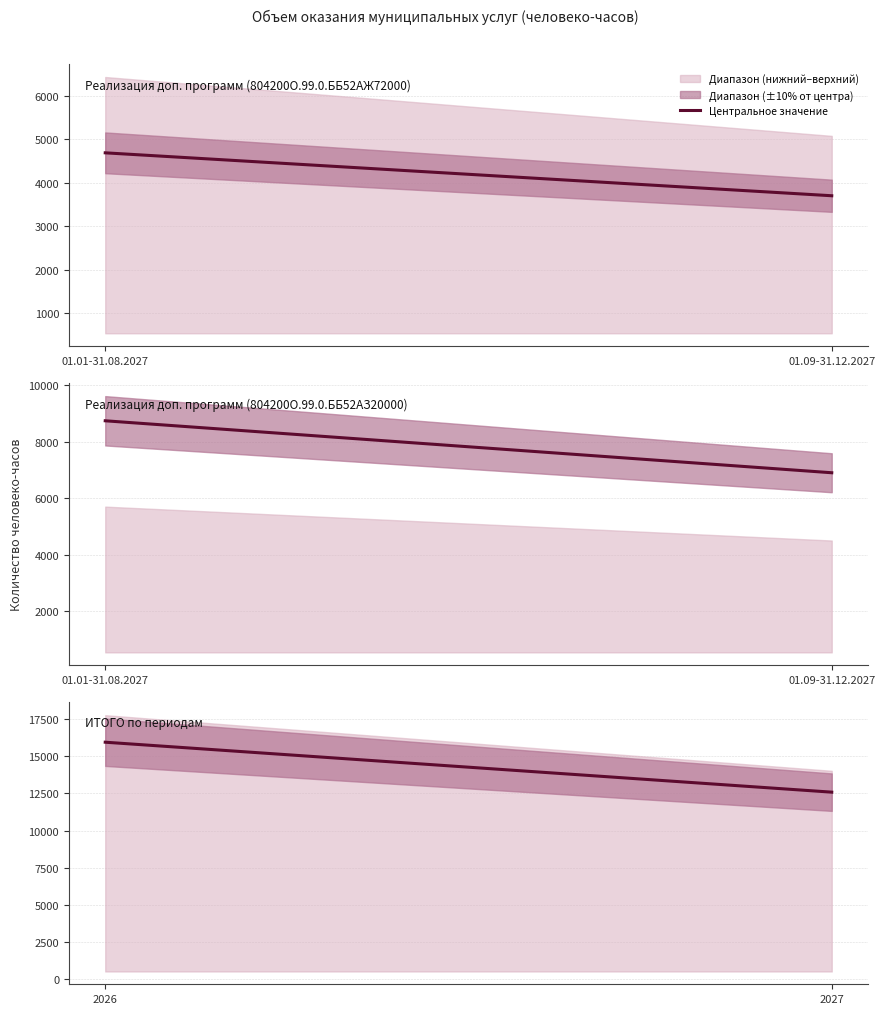

Between 2026 and 2027, which is larger?

2026